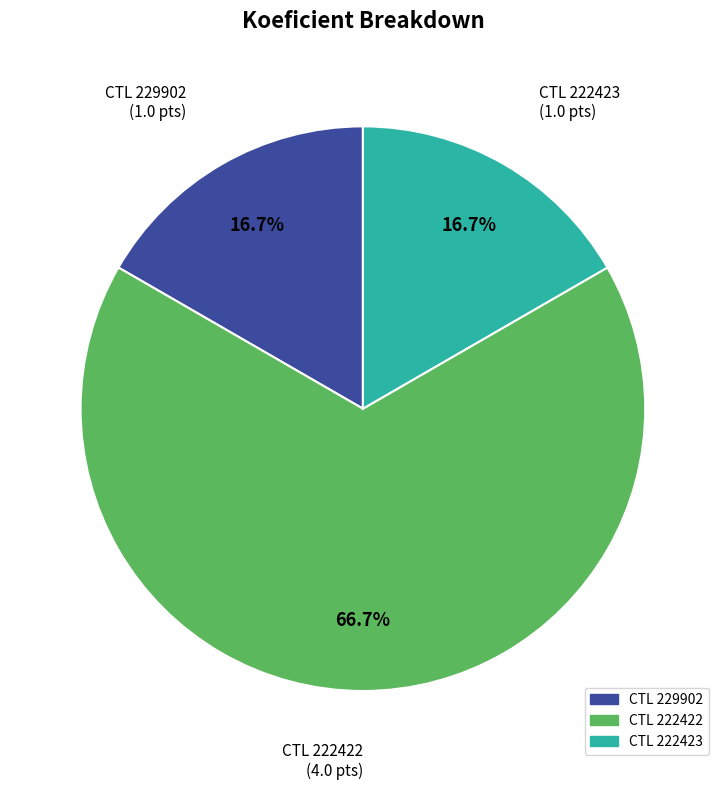

Does any single category account for the majority?

Yes